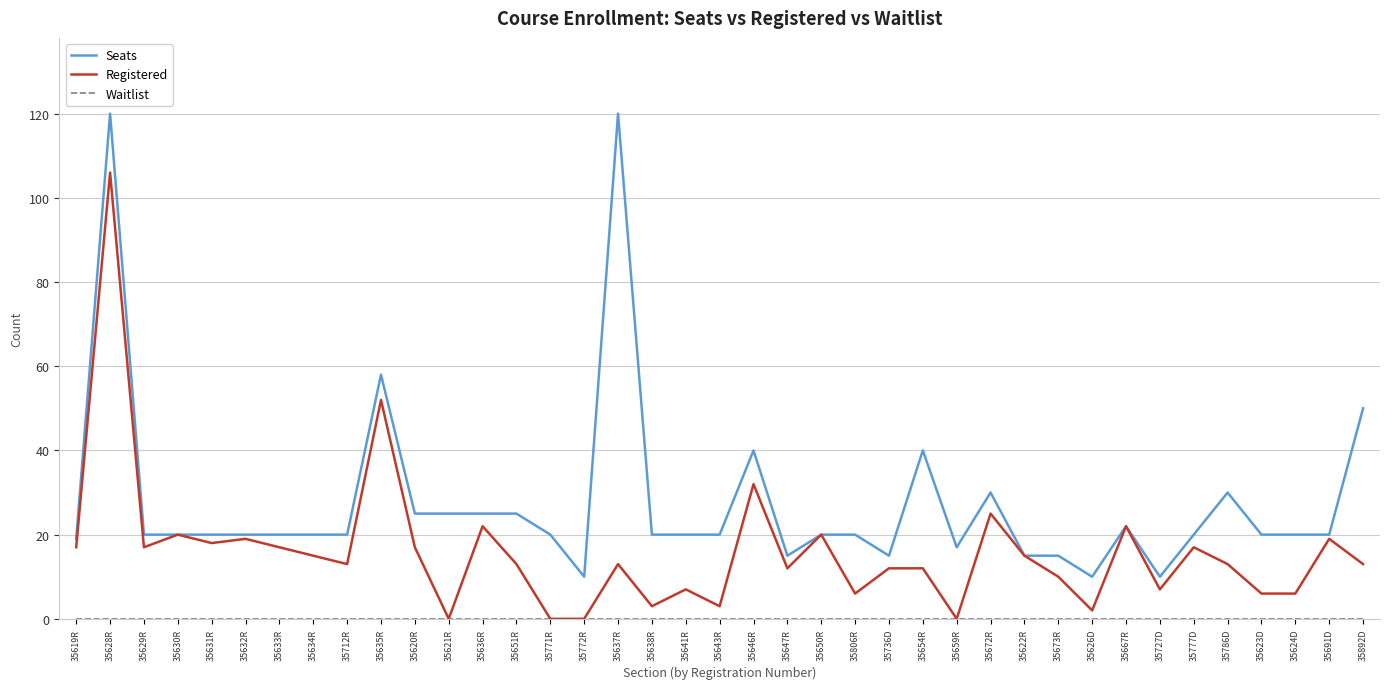

Which series has the largest total across all categories?

Seats